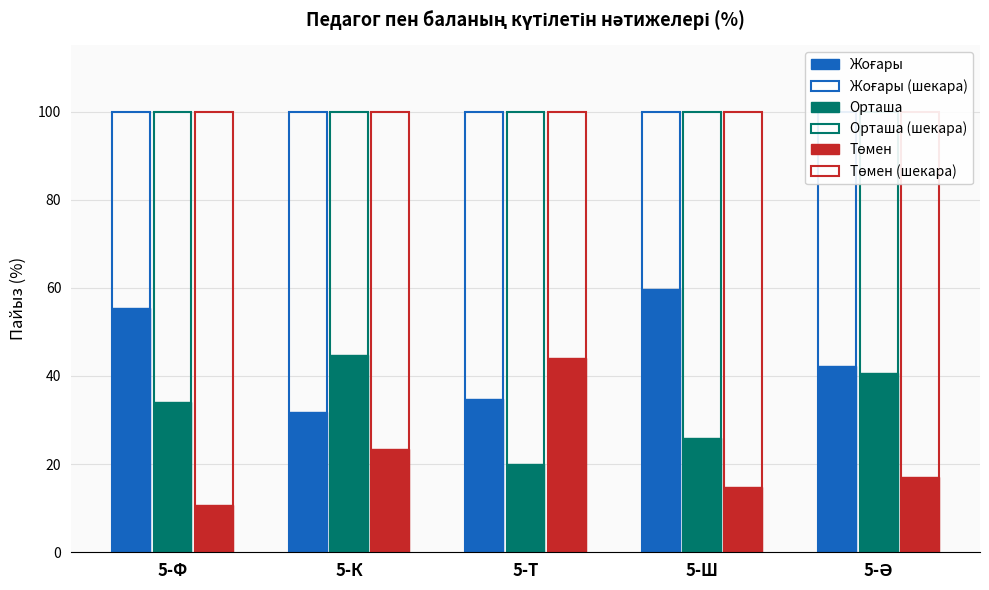

Which series has the largest range (max minus min)?

Төмен